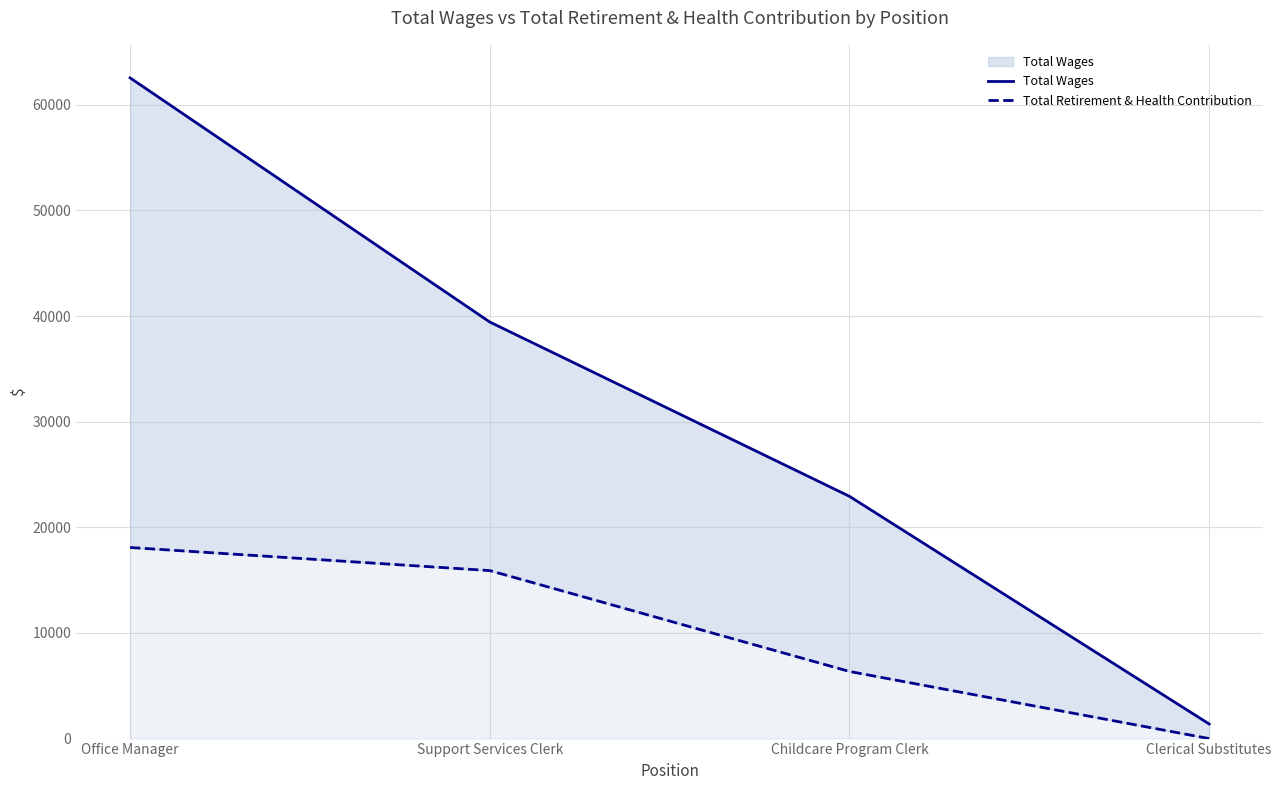

List the labels in order of Total Retirement & Health Contribution value, largest first.

Office Manager, Support Services Clerk, Childcare Program Clerk, Clerical Substitutes